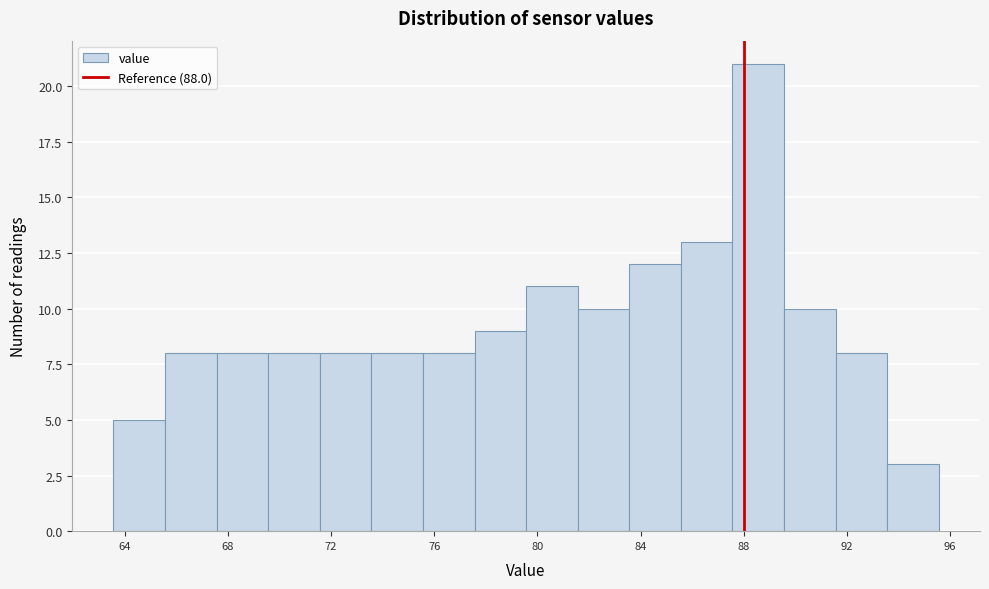

Reading left to right, transcribe this chart: for each bar, give the range it covers on the x-axis and its height. Neither the bar edges nor the heights are printed on the chart, so give them approximately, as read against the axes.

63.5 to 65.5: 5
65.5 to 67.5: 8
67.5 to 69.5: 8
69.5 to 71.5: 8
71.5 to 73.5: 8
73.5 to 75.5: 8
75.5 to 77.5: 8
77.5 to 79.5: 9
79.5 to 81.5: 11
81.5 to 83.5: 10
83.5 to 85.5: 12
85.5 to 87.5: 13
87.5 to 89.5: 21
89.5 to 91.5: 10
91.5 to 93.5: 8
93.5 to 95.5: 3